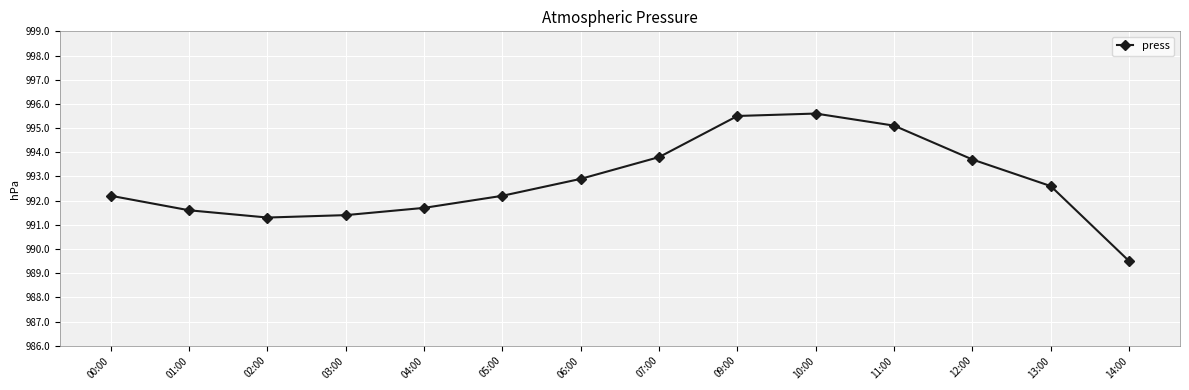

Where does the data first go above 992?

00:00